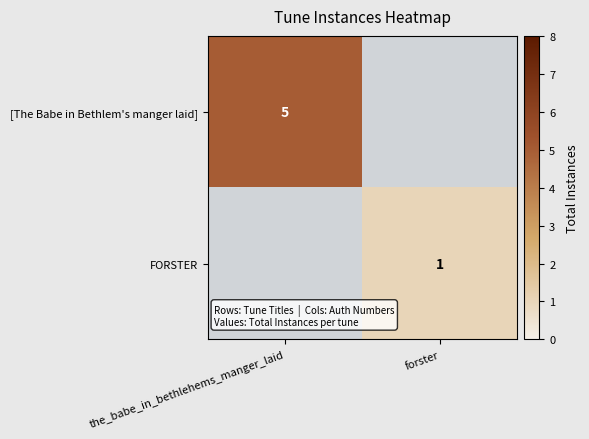

What is the maximum value shown in the chart?

5.0